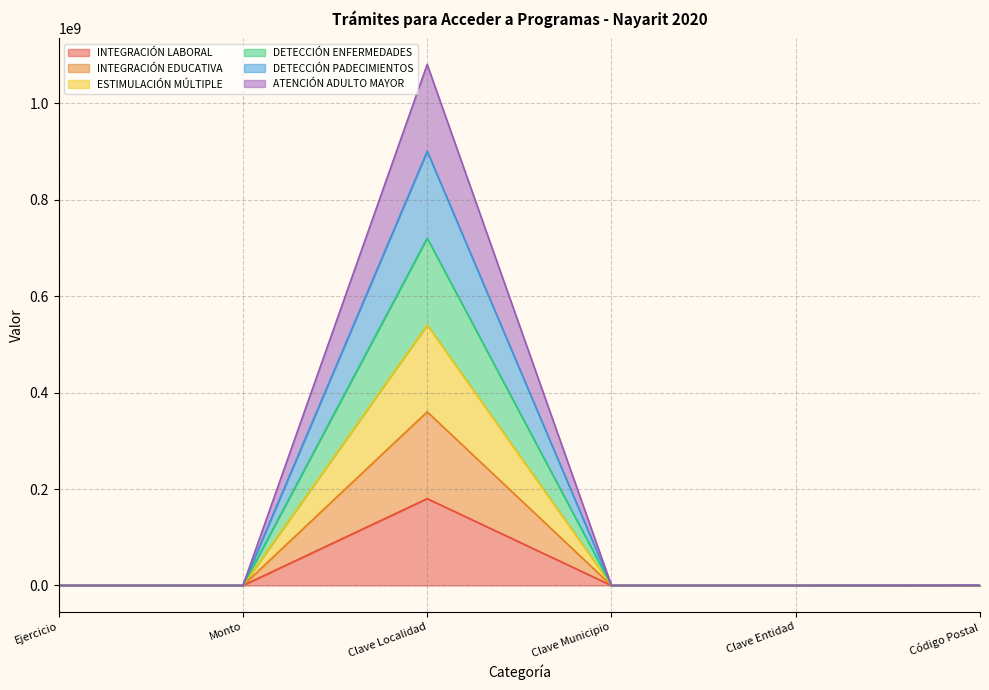

True or false: DETECCIÓN ENFERMEDADES and DETECCIÓN PADECIMIENTOS intersect in this chart.

False